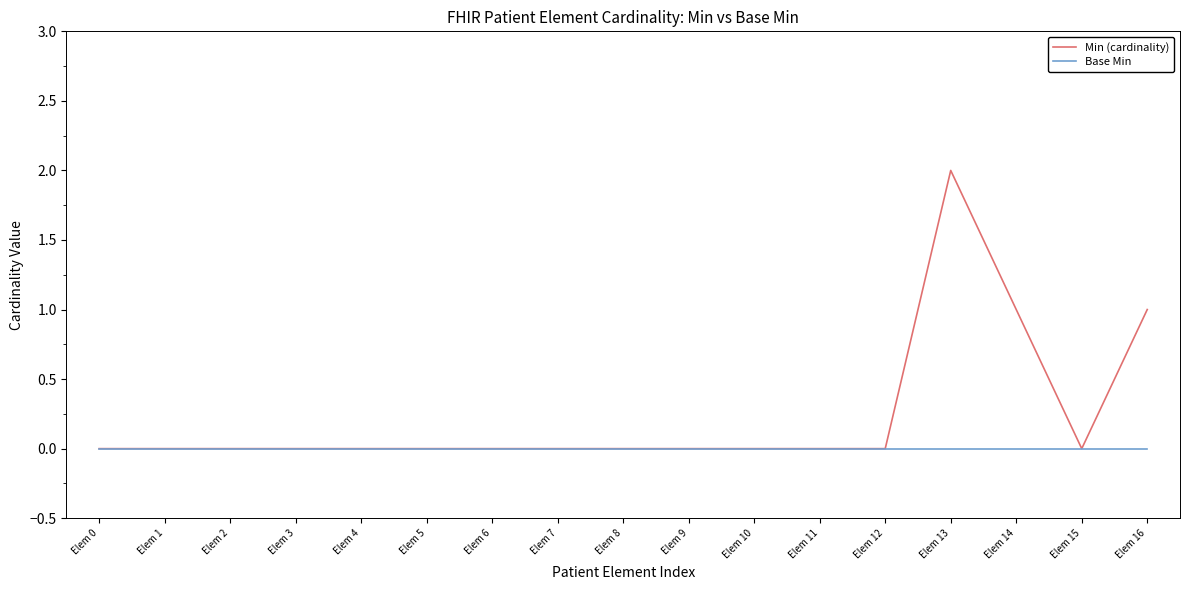

Is it true that Min (cardinality) equals 1 at Elem 13?

False